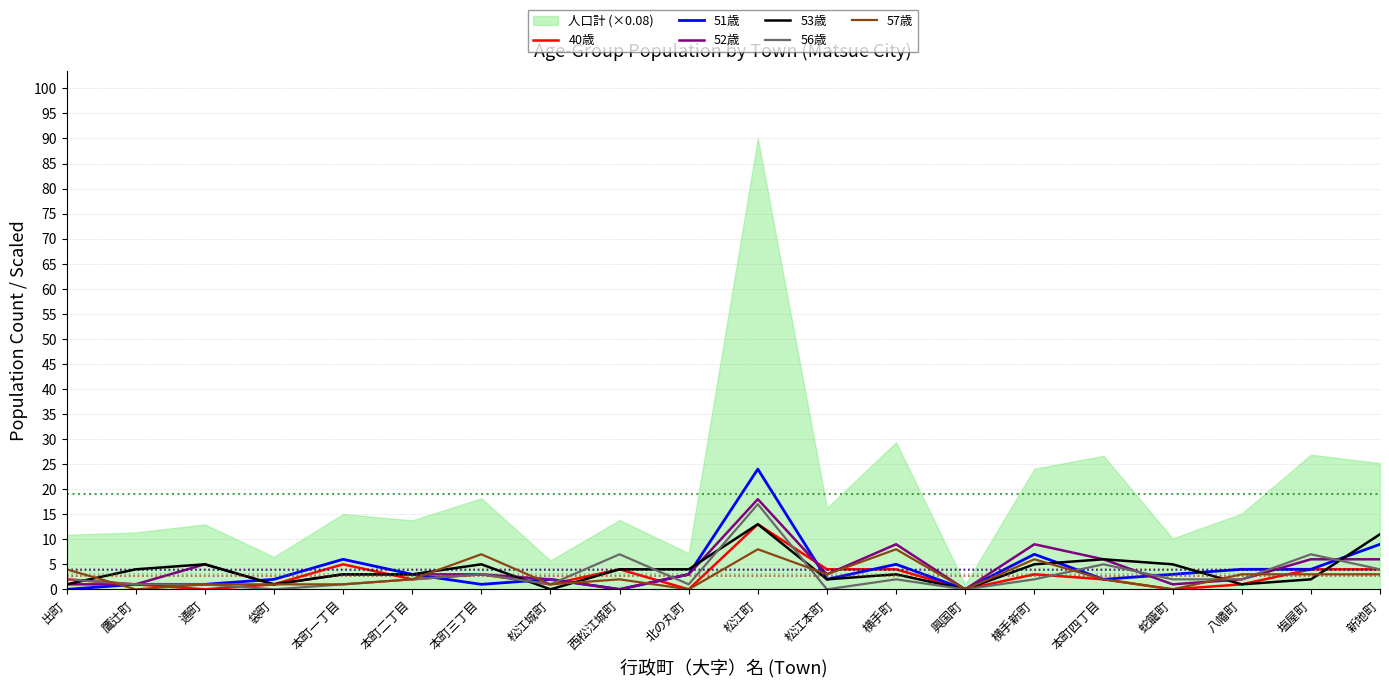

Where do 56歳 and 40歳 first cross each other?

通町 and 袋町